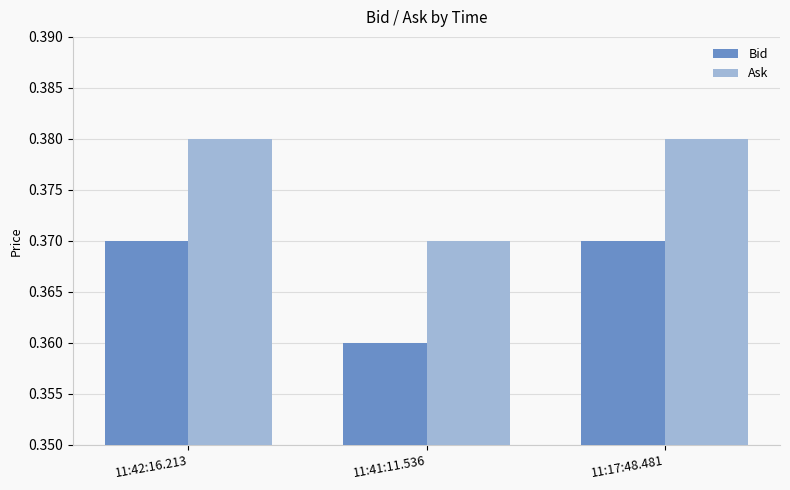

How many Ask values are between 0 and 1?

3